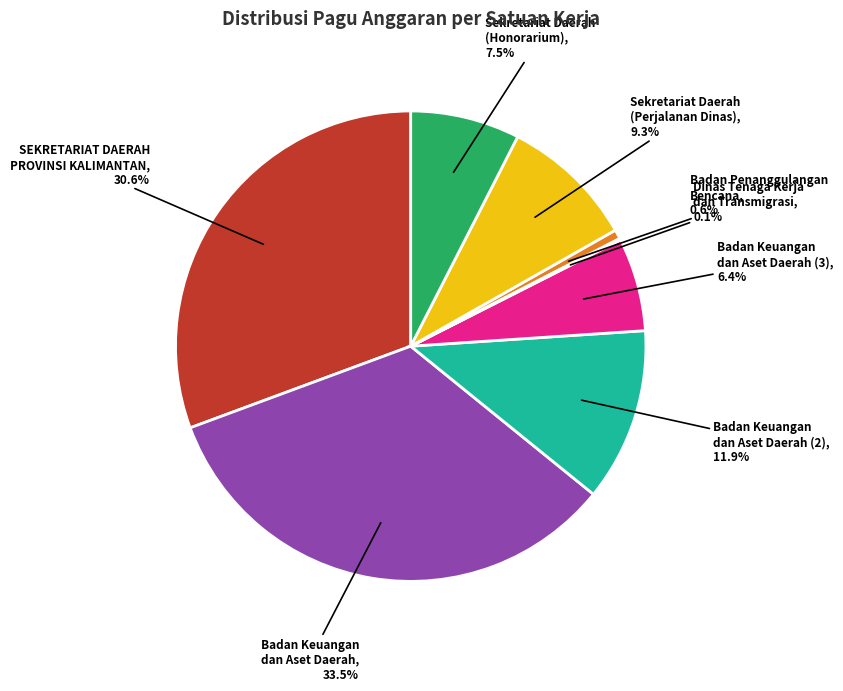

Which category has the biggest portion of the pie?

Badan Keuangan dan Aset Daerah